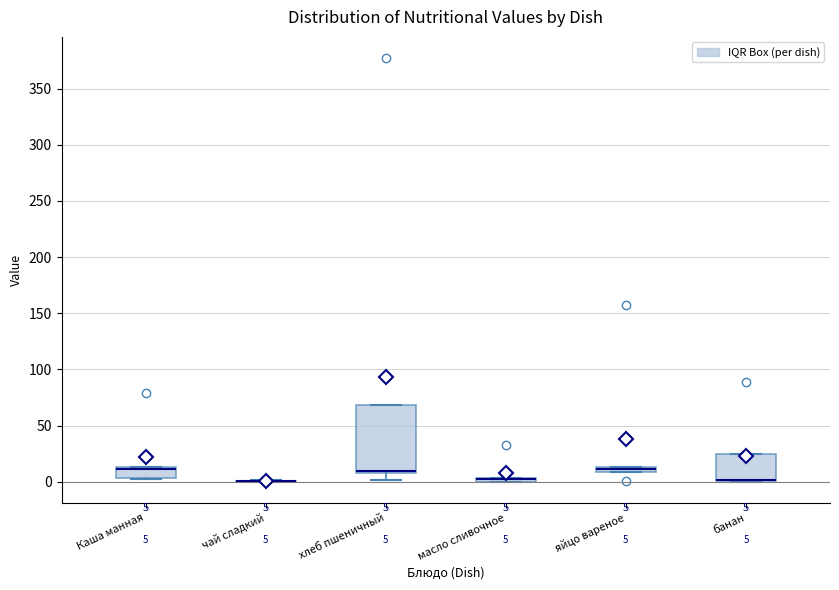

Comparing the boxes themselves (not the whiskers), which one is the tallest?

хлеб пшеничный